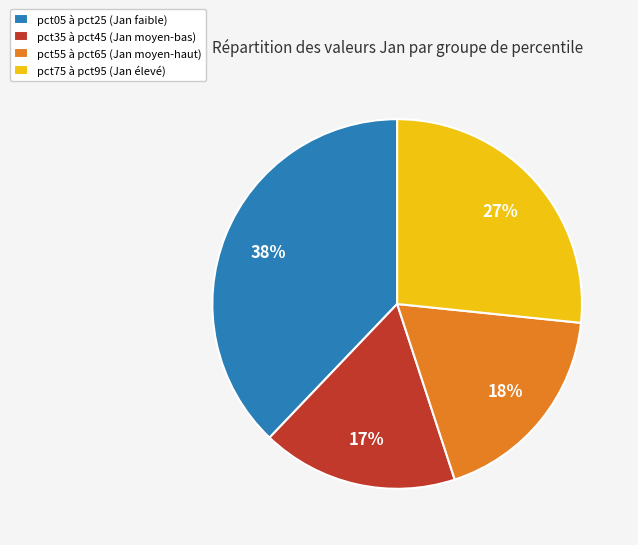

Is there any slice that represents more than half of the pie?

No